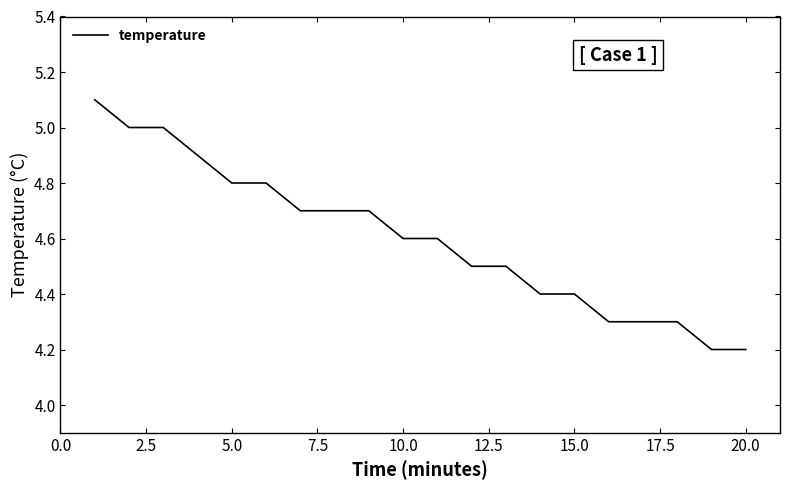

What is the difference between the maximum and minimum values?

0.9